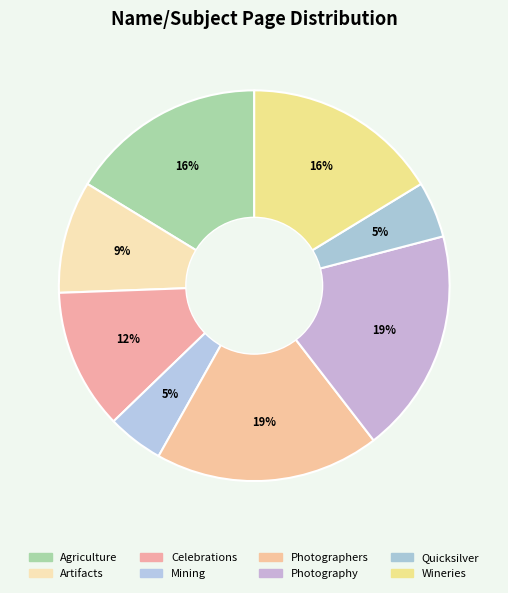

To the nearest percent, what portion does Mining represent?

5%